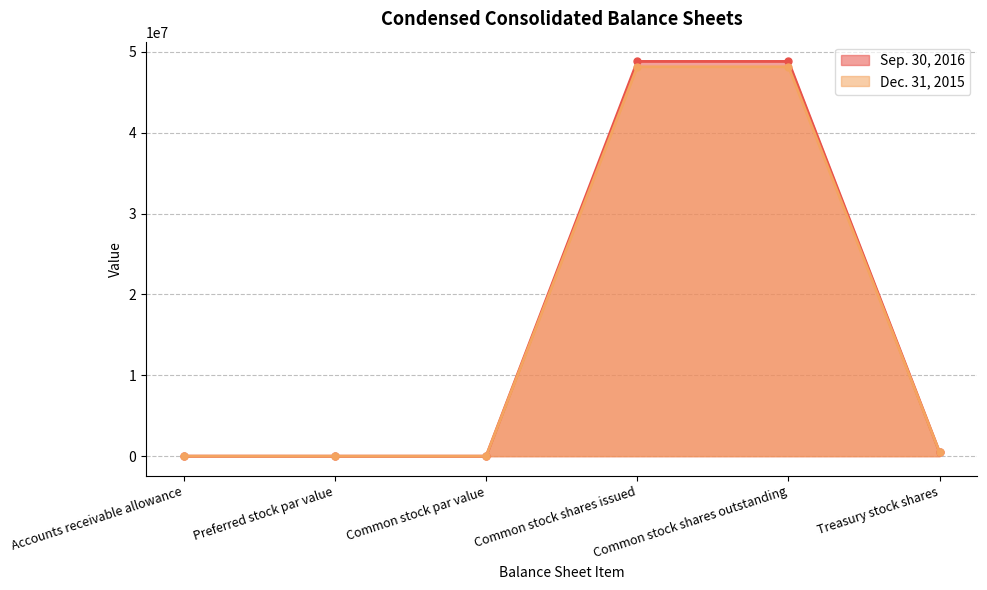

How many lines are shown in the chart?

2